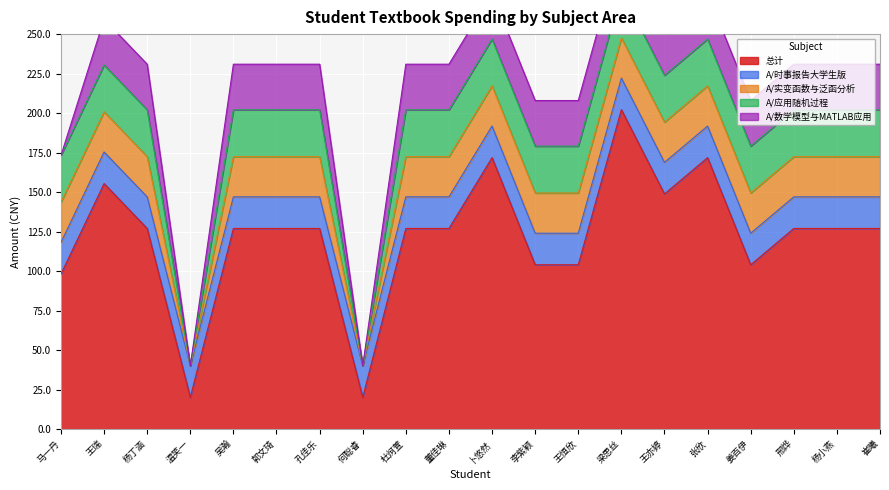

Where is A/实变函数与泛函分析 nearest to the value 12?

42033015温笑一